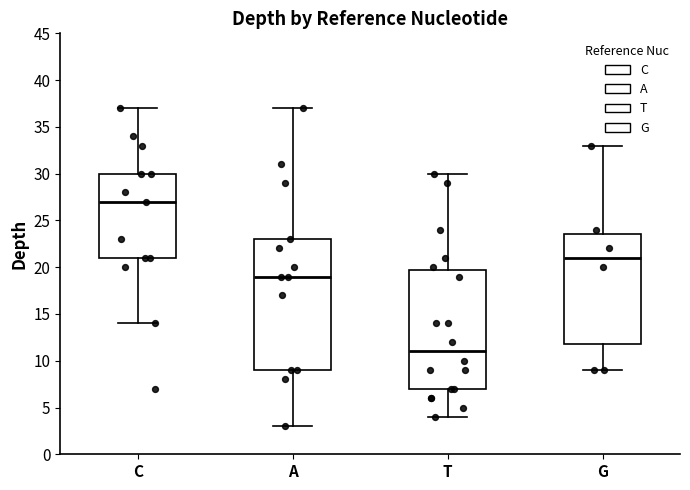

Reading left to right, read every box against the y-axis: the position of its median line, the range the box covers, and the ends of its whiskers. The values are not printed on the chart, so give them approximately, as read against the axis.

C: median 27.0, box 21.0 to 30.0, whiskers 14.0 to 37.0
A: median 19.0, box 9.0 to 23.0, whiskers 3.0 to 37.0
T: median 11.0, box 7.0 to 20.0, whiskers 4.0 to 30.0
G: median 21.0, box 12.0 to 23.5, whiskers 9.0 to 33.0